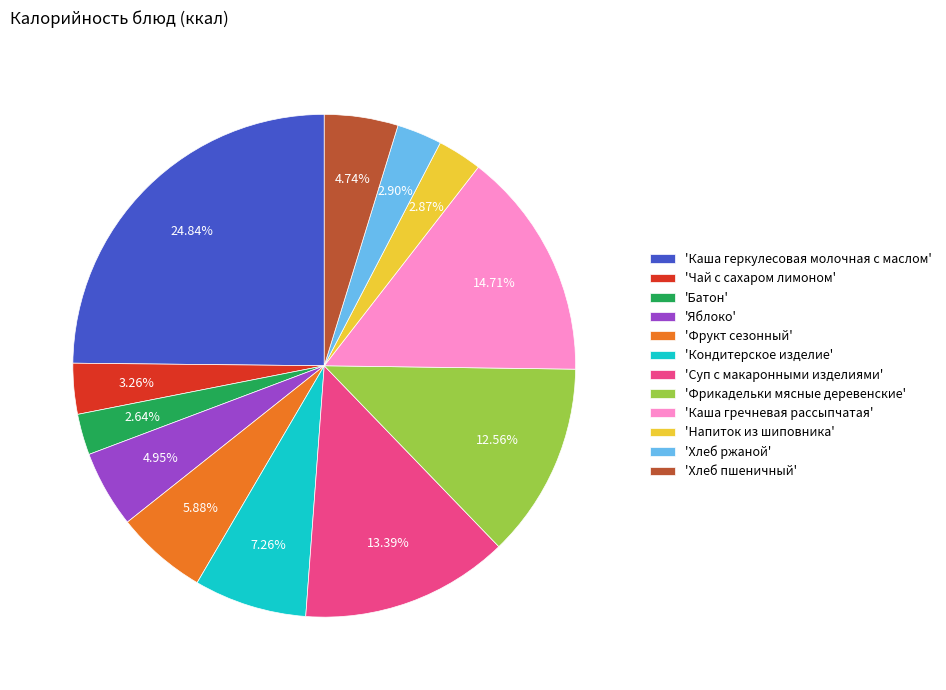

Is 'Хлеб ржаной' the majority of the pie?

No